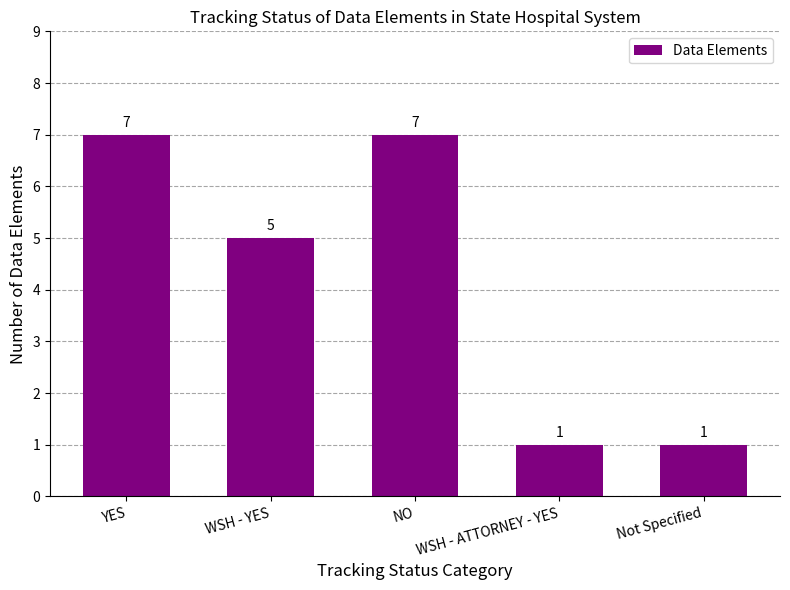

What is the maximum value shown in the chart?

7